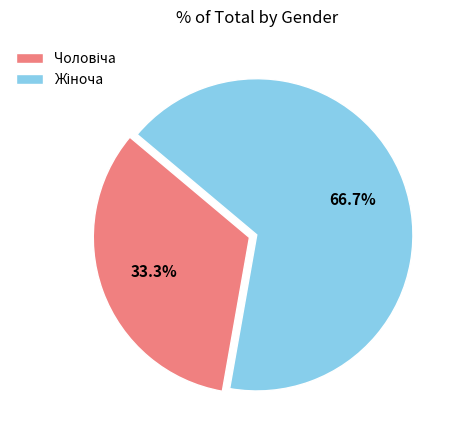

Does any single category account for the majority?

Yes